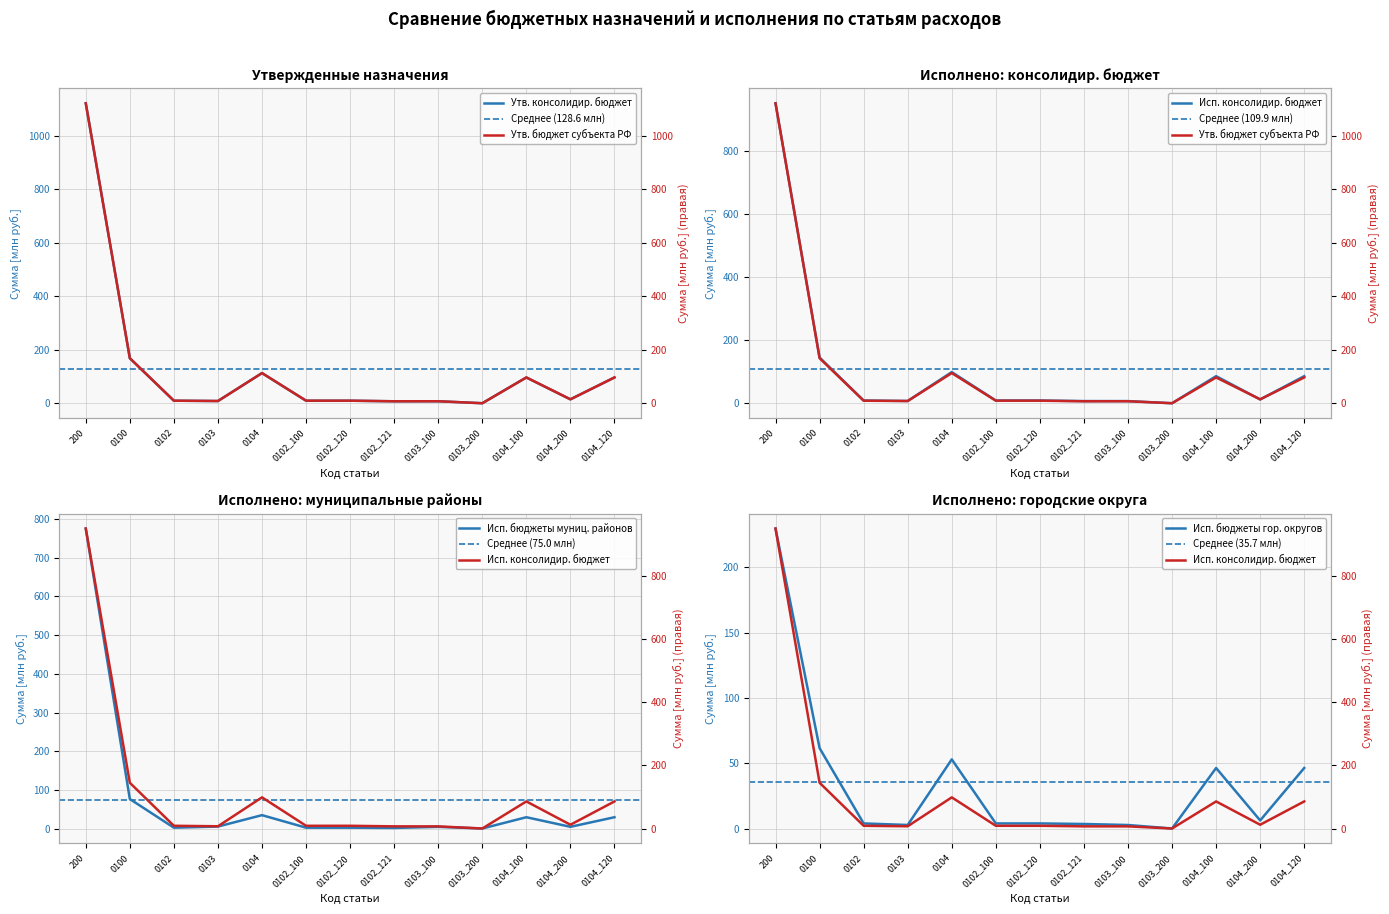

In Исп. бюджеты гор. округов, how many points are lower than both neighbors (excluding endpoints)?

3